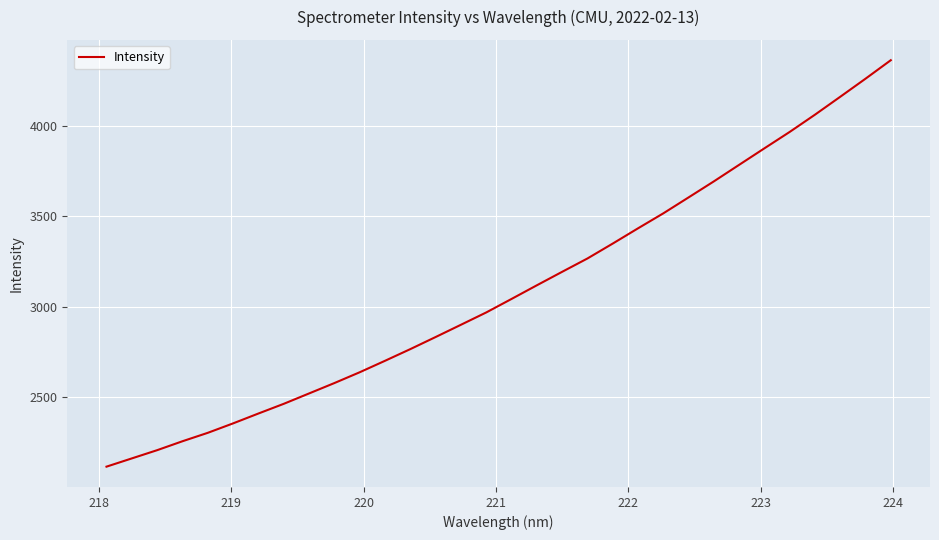

What is the difference between the maximum and minimum values?

2252.0